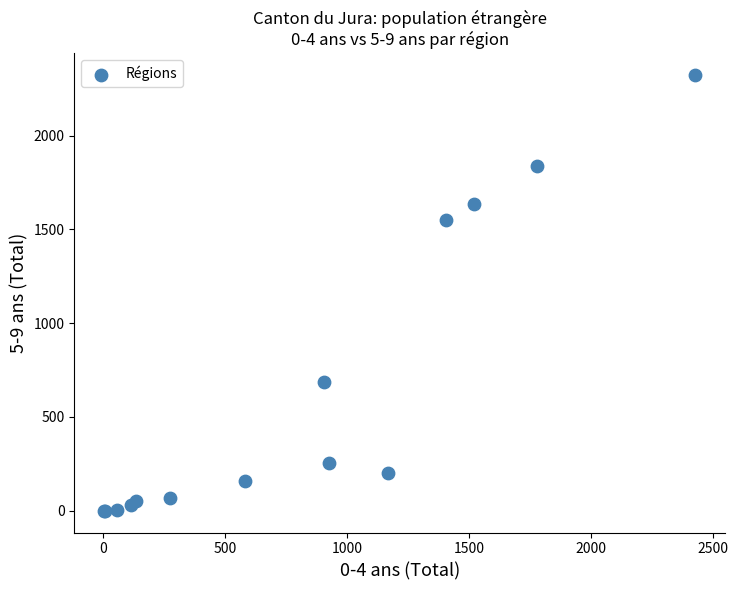

What Y value in the scatter plot is closest to 1161?

1549